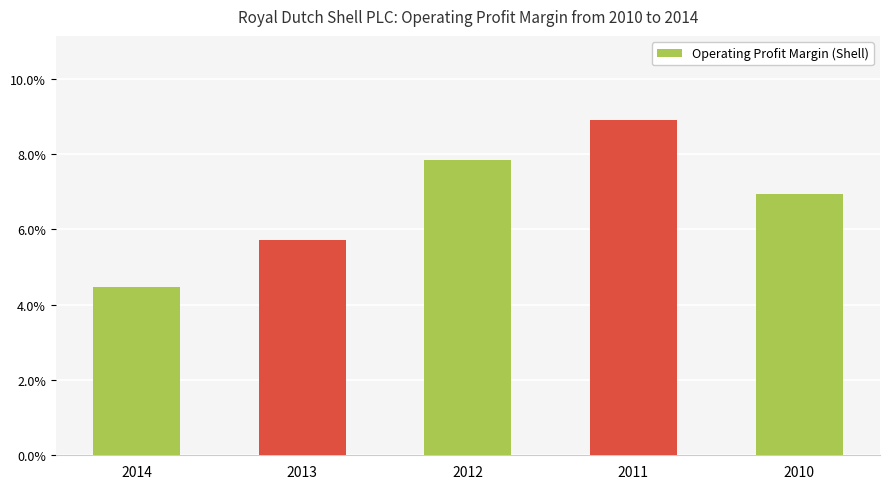

Does the chart contain any negative values?

No